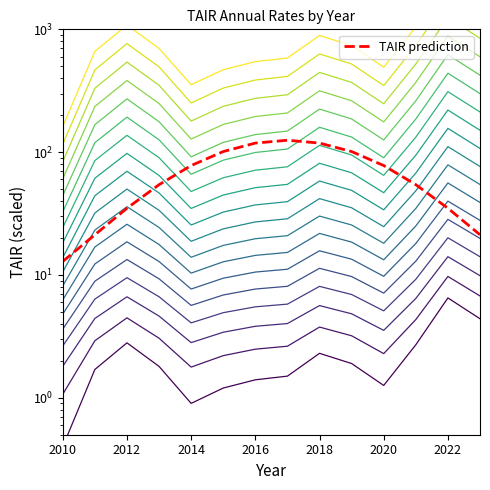

What is the lowest value of the 2010 series?

1.8